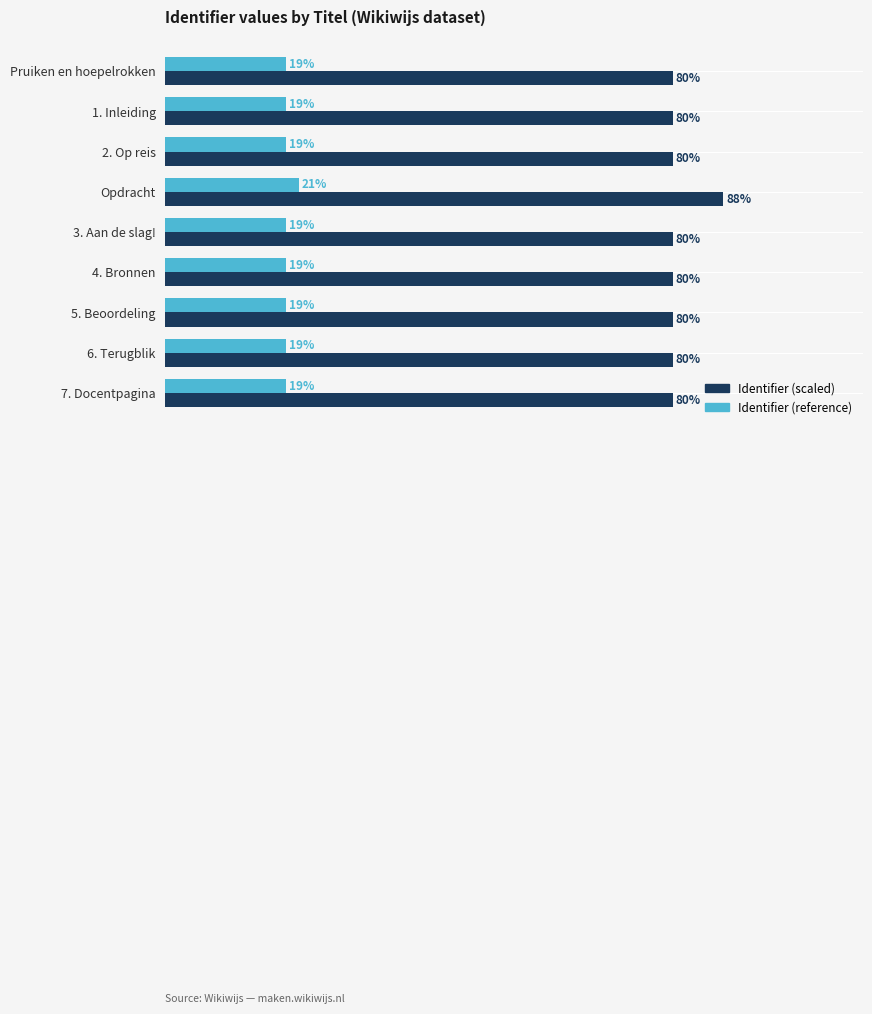

Rank the series by their maximum value, from lowest to highest.

Identifier (reference), Identifier (scaled)